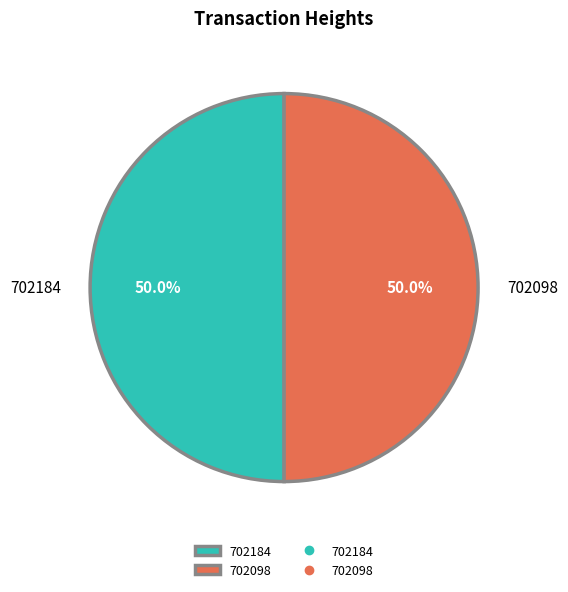

How much of the chart is everything except 702098?

50.0%